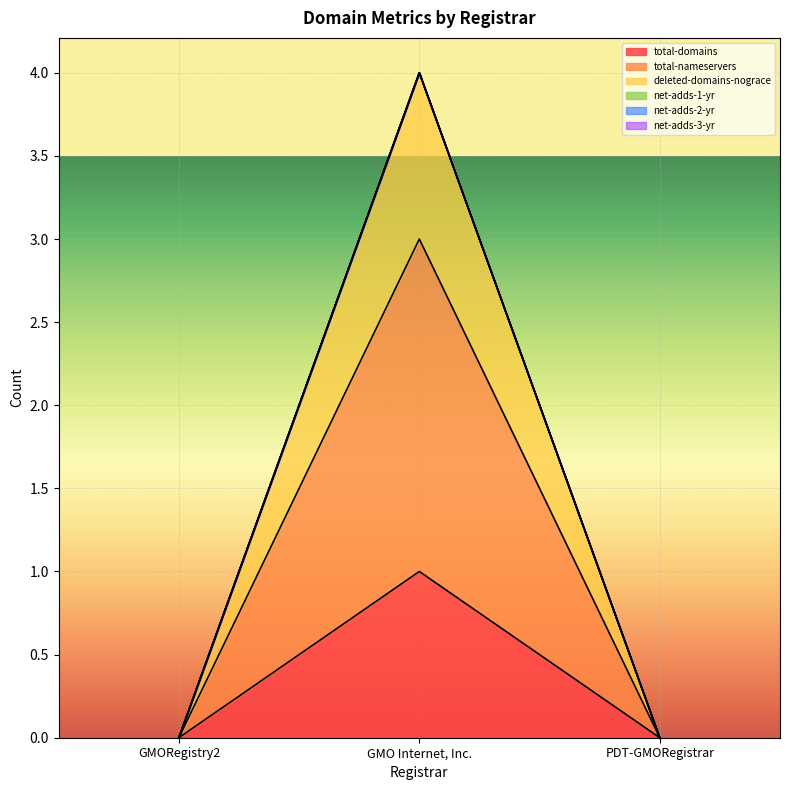

Is the value of total-nameservers at GMORegistry2 greater than the value of total-domains at GMO Internet, Inc.?

No